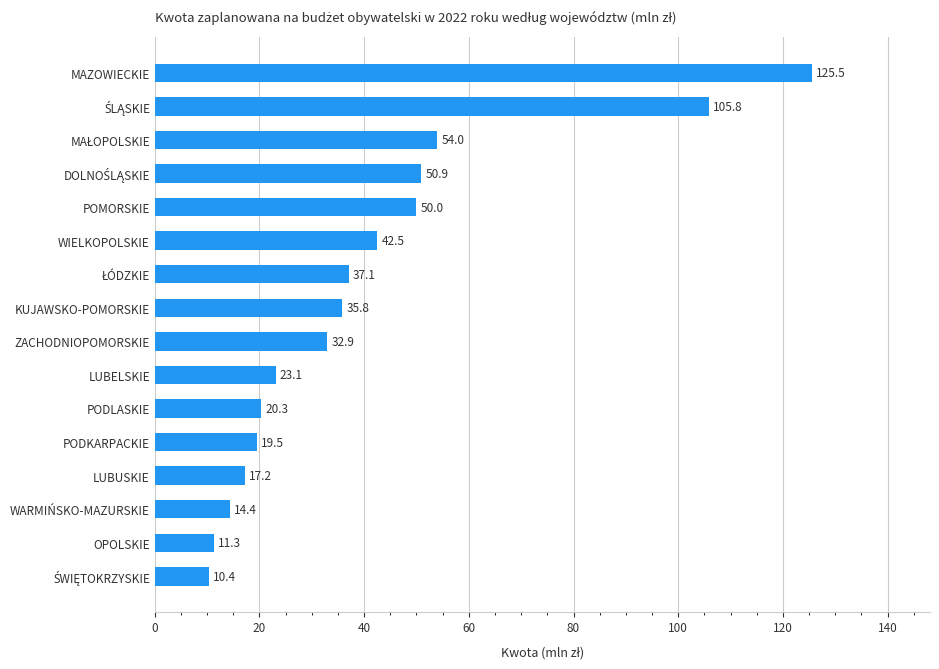

Is it true that the value at MAZOWIECKIE is 125.5?

True